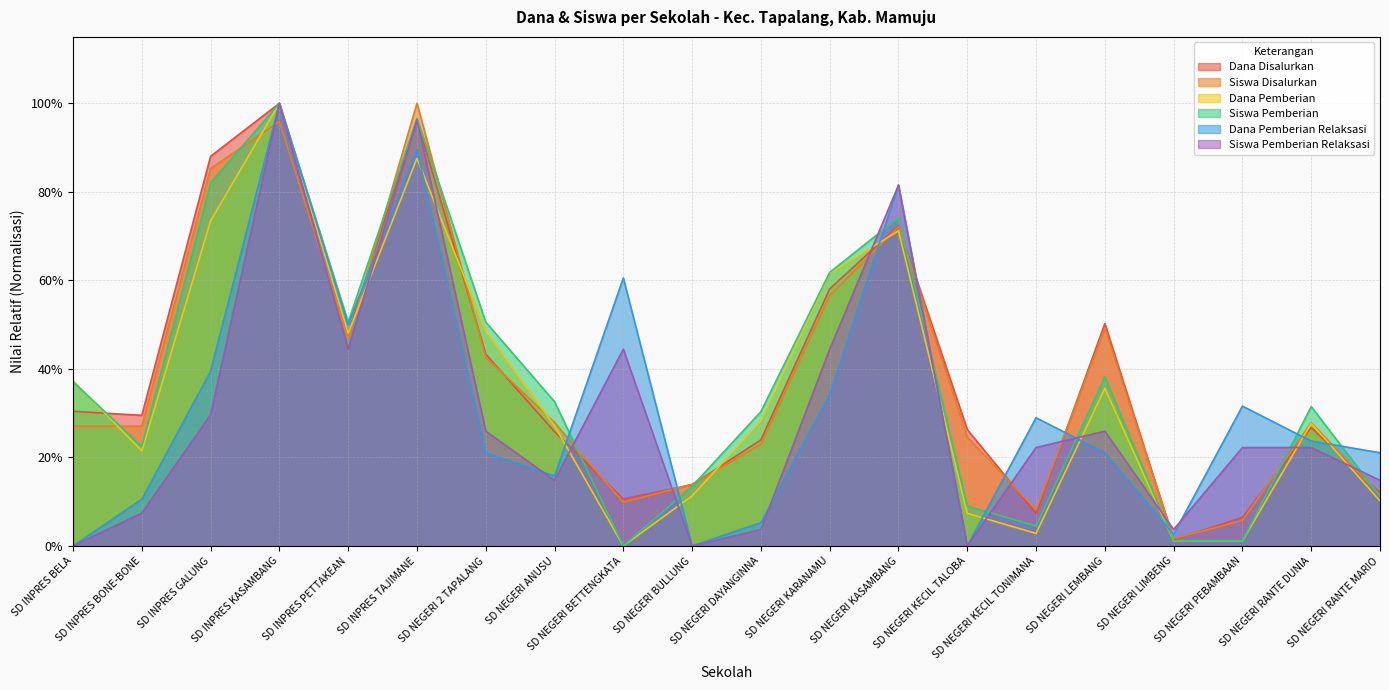

What are all the series names shown in the legend?

Dana Disalurkan, Siswa Disalurkan, Dana Pemberian, Siswa Pemberian, Dana Pemberian Relaksasi, Siswa Pemberian Relaksasi